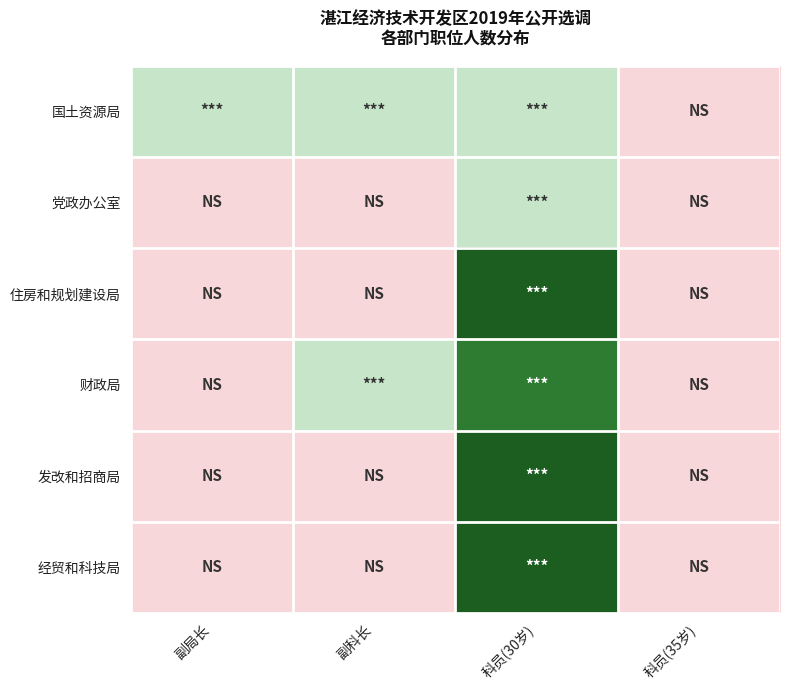

At which category is the sum across all series the highest?

科员(30岁)